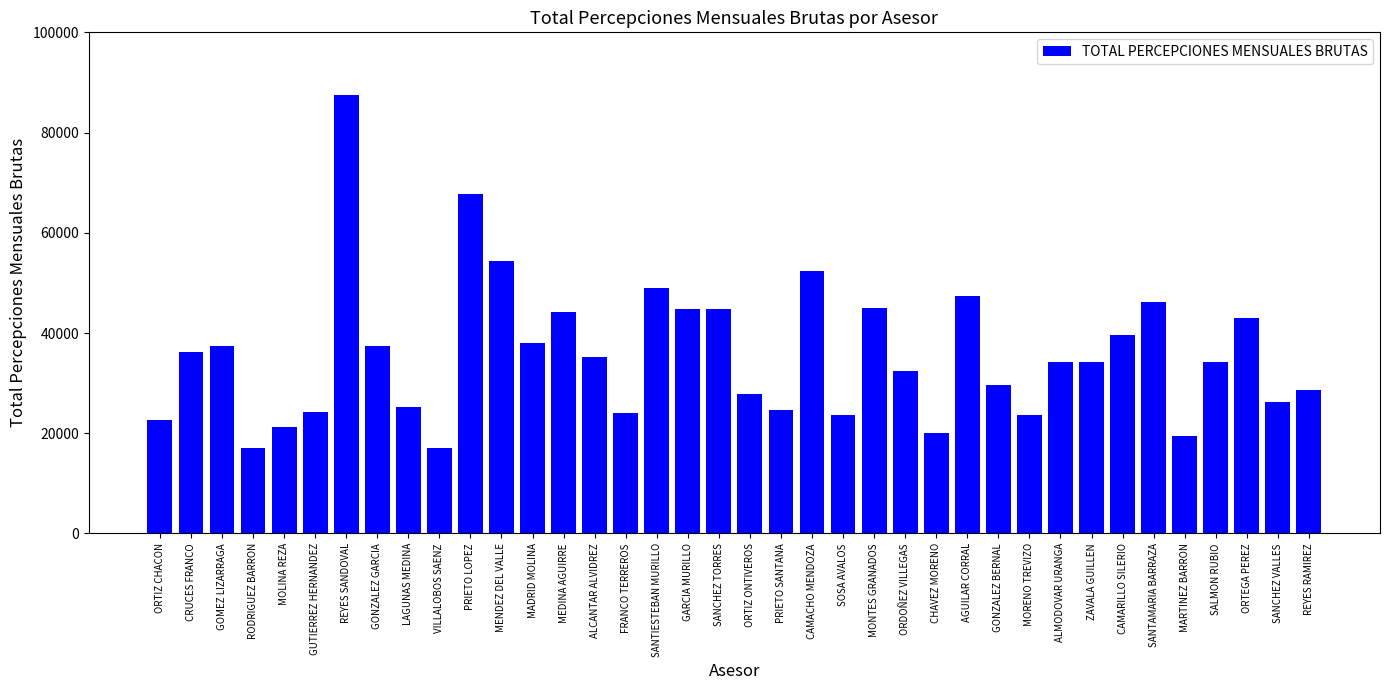

Between MENDEZ DEL VALLE and FRANCO TERREROS, which is larger?

MENDEZ DEL VALLE